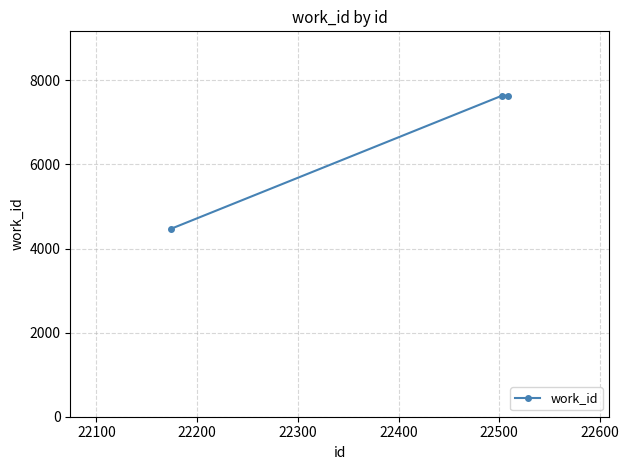

Reading right to left, list all the values displayed in this chart.

7638	7638	4469